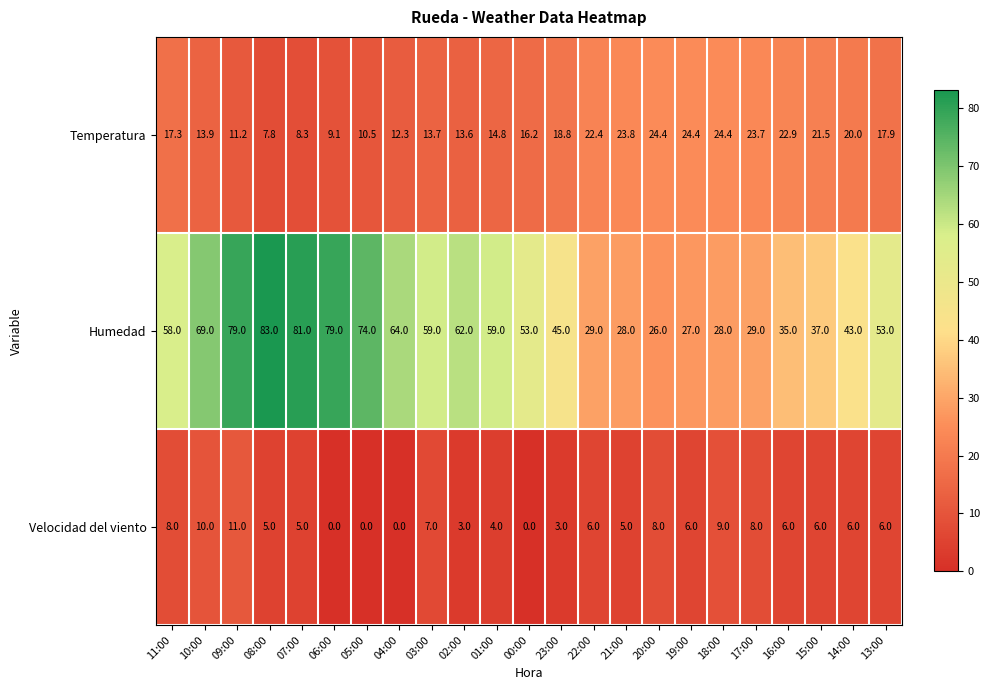

At which label does Temperatura first exceed 17?

11:00